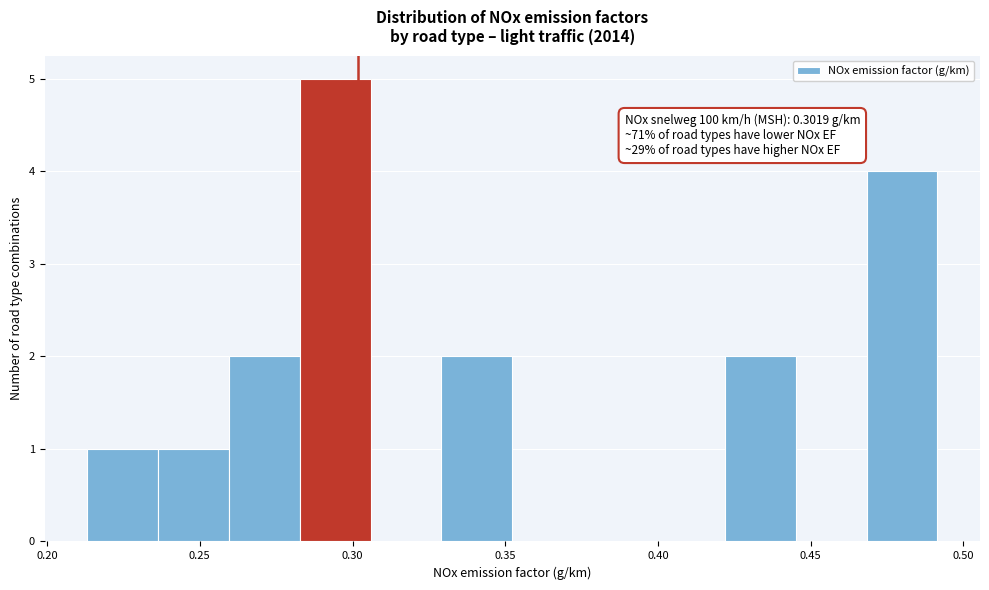

Over which range of the x-axis is the bar tallest?

0.285 to 0.305